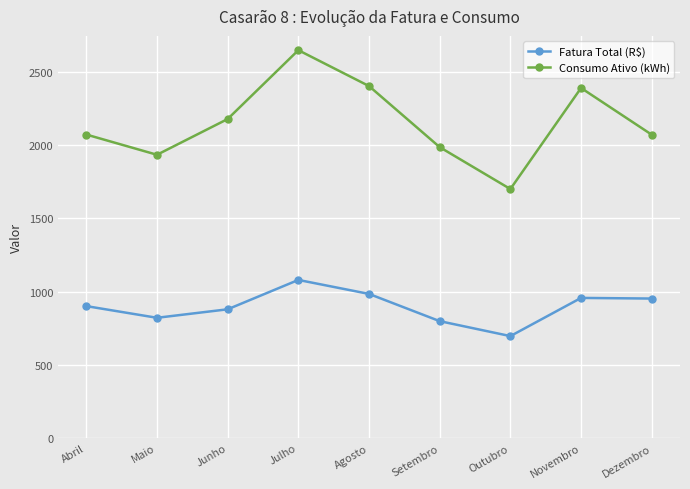

Where is the first local minimum for Consumo Ativo (kWh)?

Maio